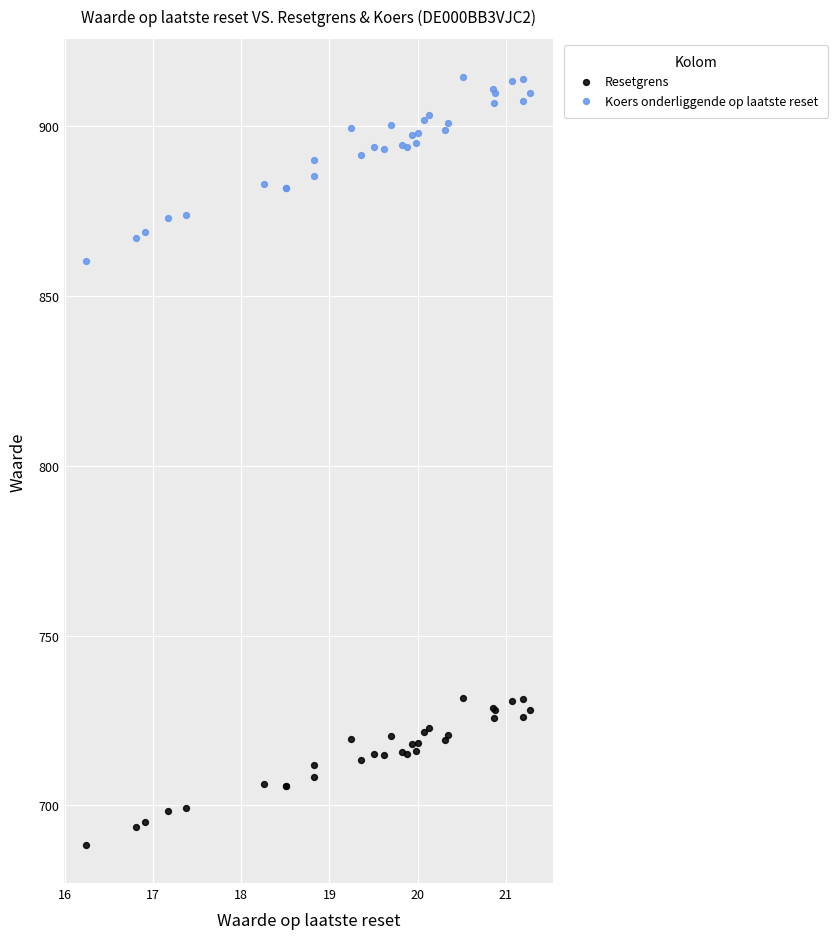

Which series has the widest spread of Y values?

Koers onderliggende op laatste reset